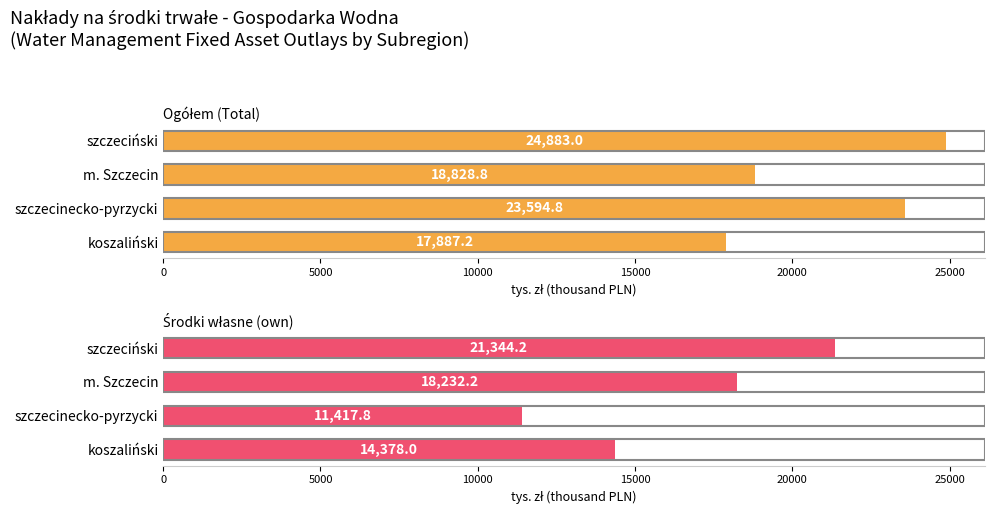

What is the difference between the maximum and minimum values in the Środki własne (own) series?

9926.4